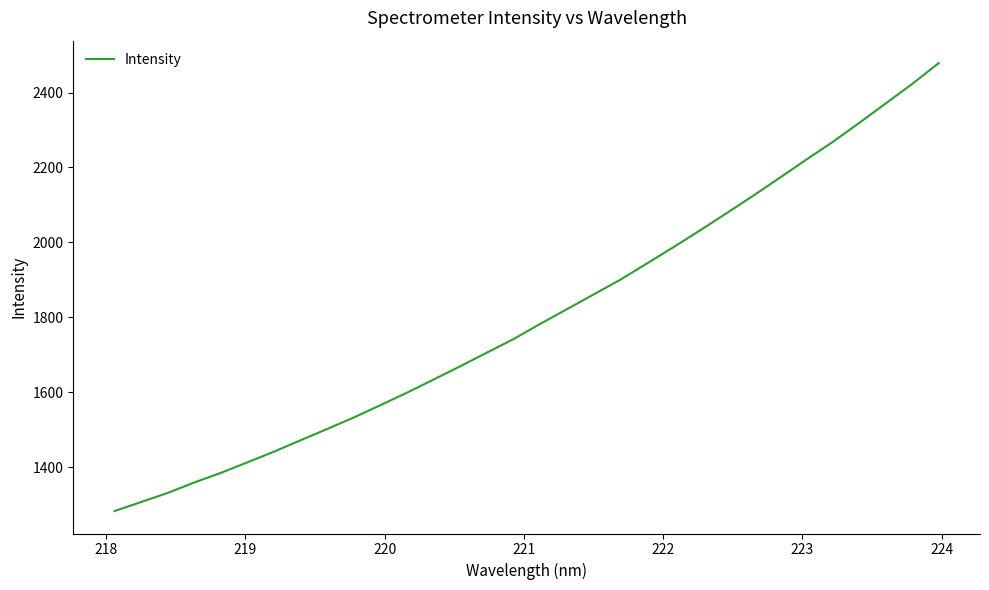

What is the difference between the maximum and minimum values?

1196.3